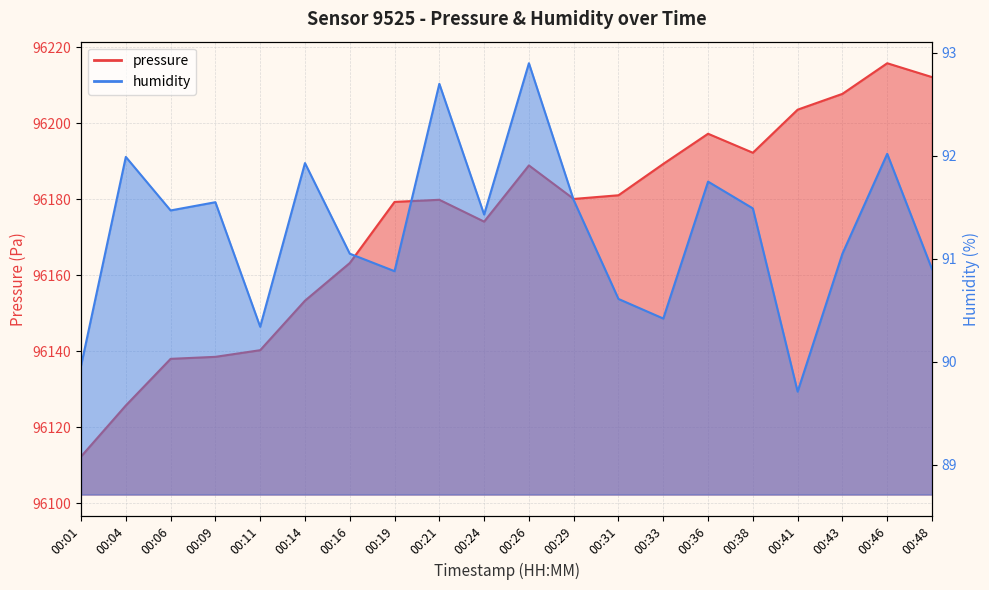

What is the difference between the humidity values at 00:33 and 00:14?

1.5